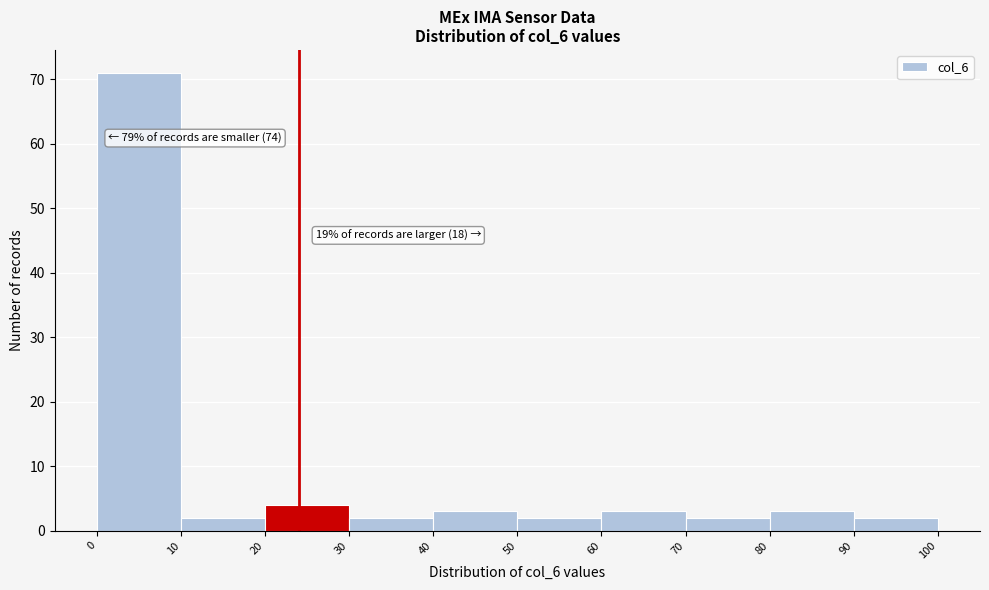

Which range on the x-axis has the tallest bar?

0 to 10